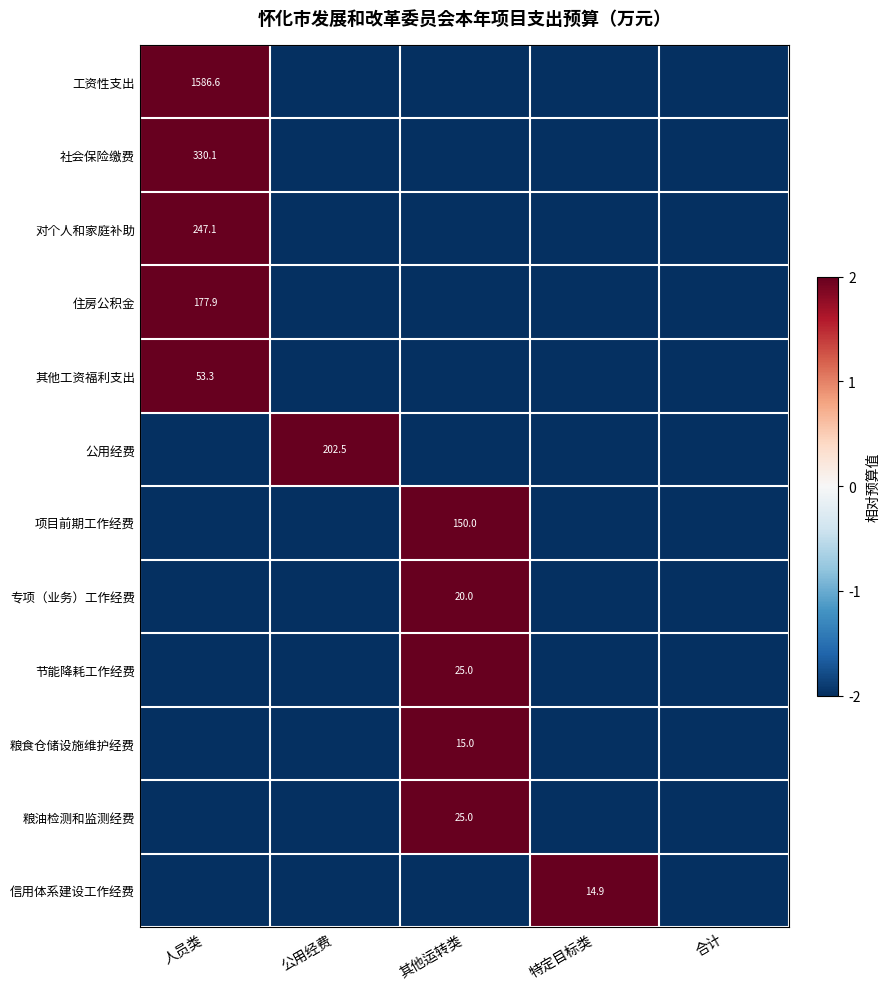

The 社会保险缴费 series shows 330.1 at 人员类. True or false?

True